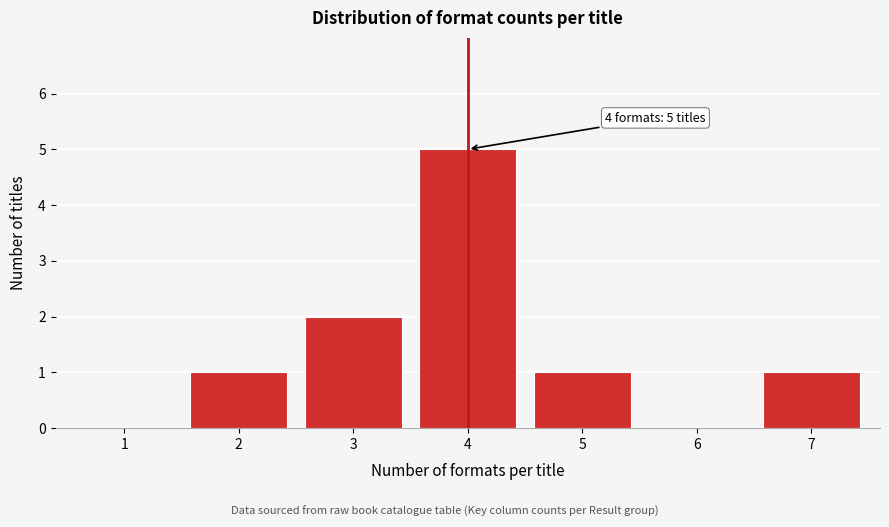

Reading left to right, what are all the values shown in this chart?

1=0	2=1	3=2	4=5	5=1	6=0	7=1